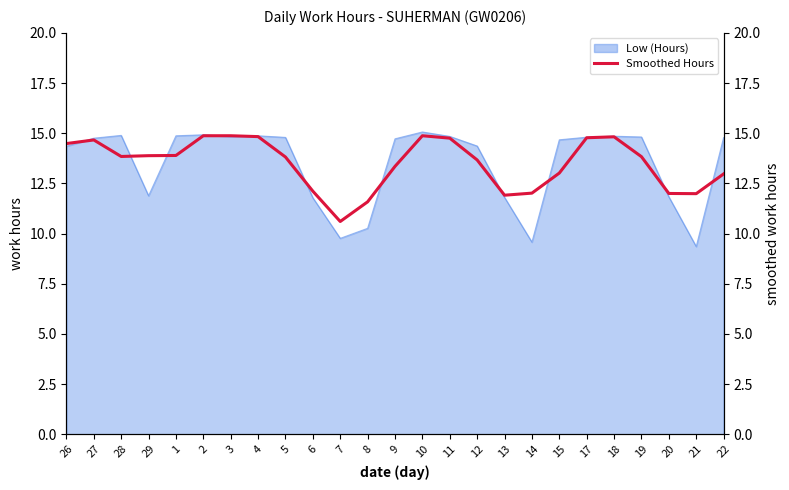

How many interior local peaks (higher than both neighbors) does the data have?

3